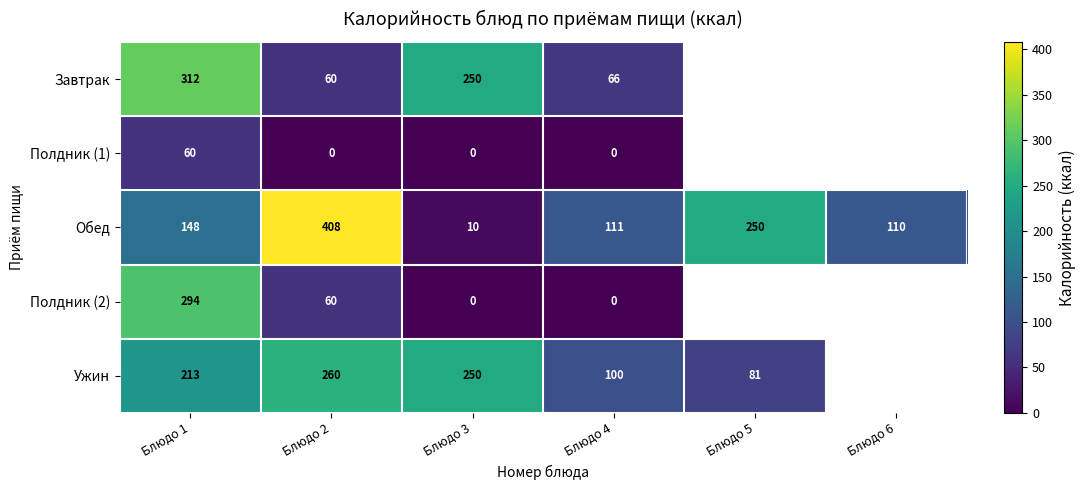

At how many categories does at least one series exceed 173?

4